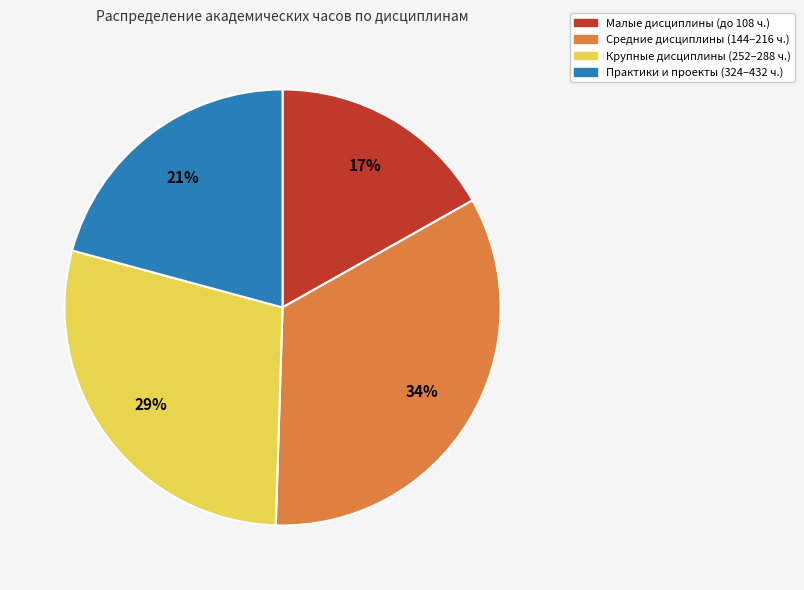

To the nearest percent, what is the difference between the largest and smallest slice percentages?

17%